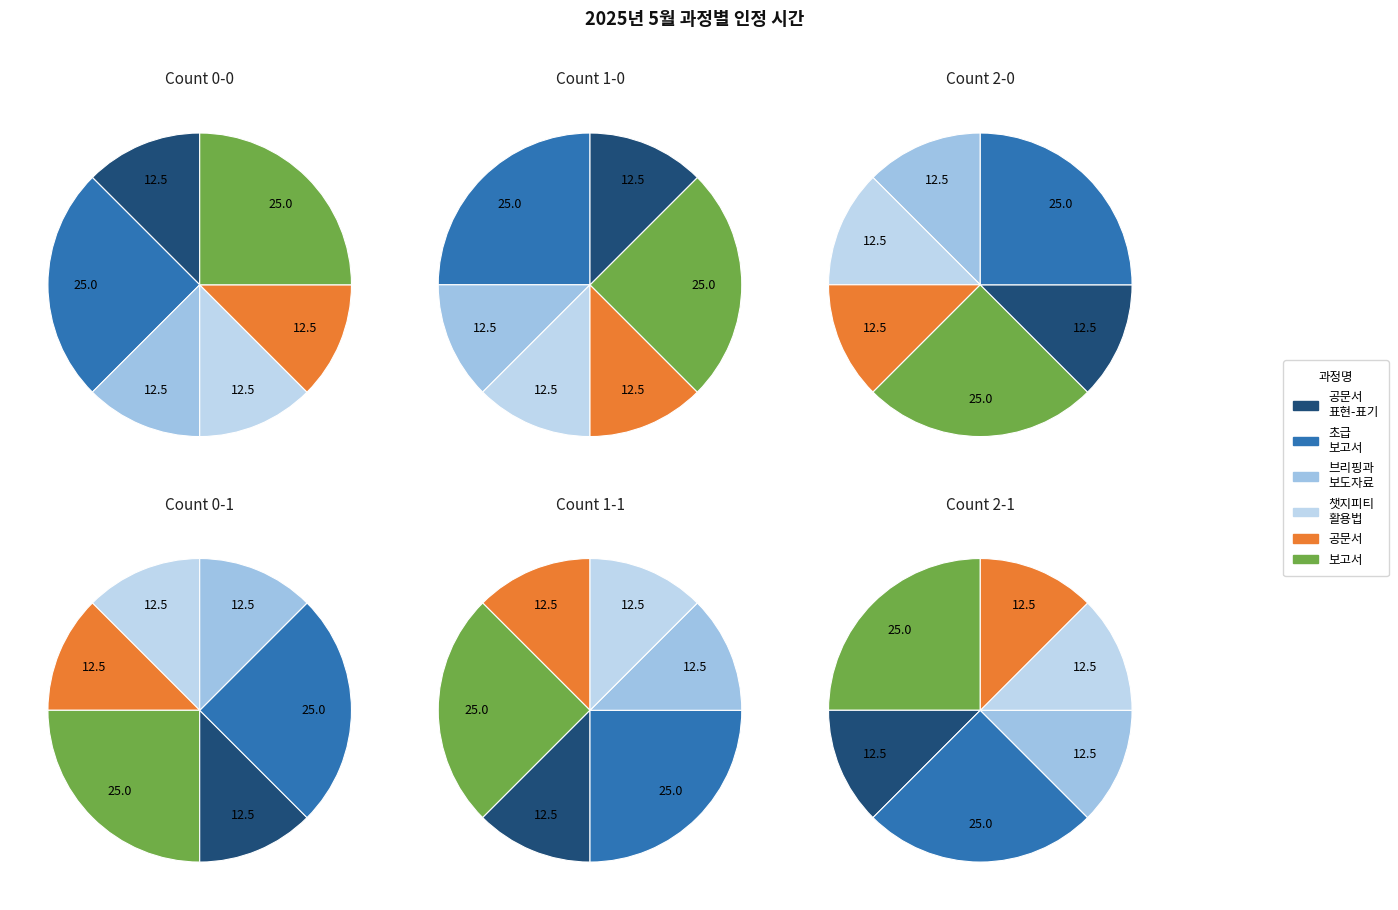

To the nearest percent, what is the difference between the largest and smallest slice percentages?

12%